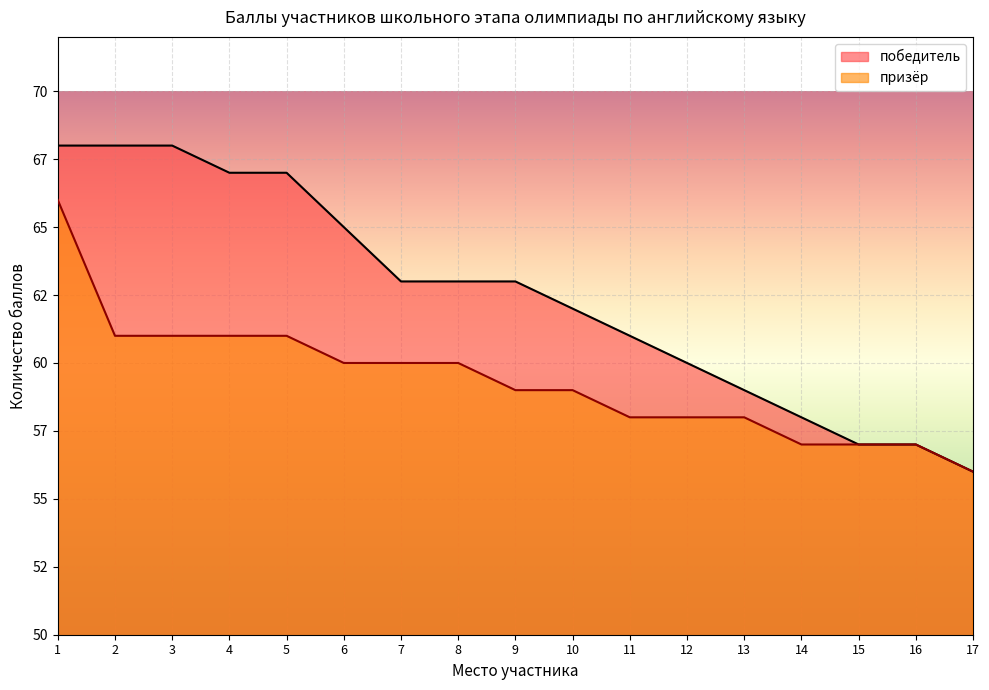

At which category does the chart reach its peak across all series?

1